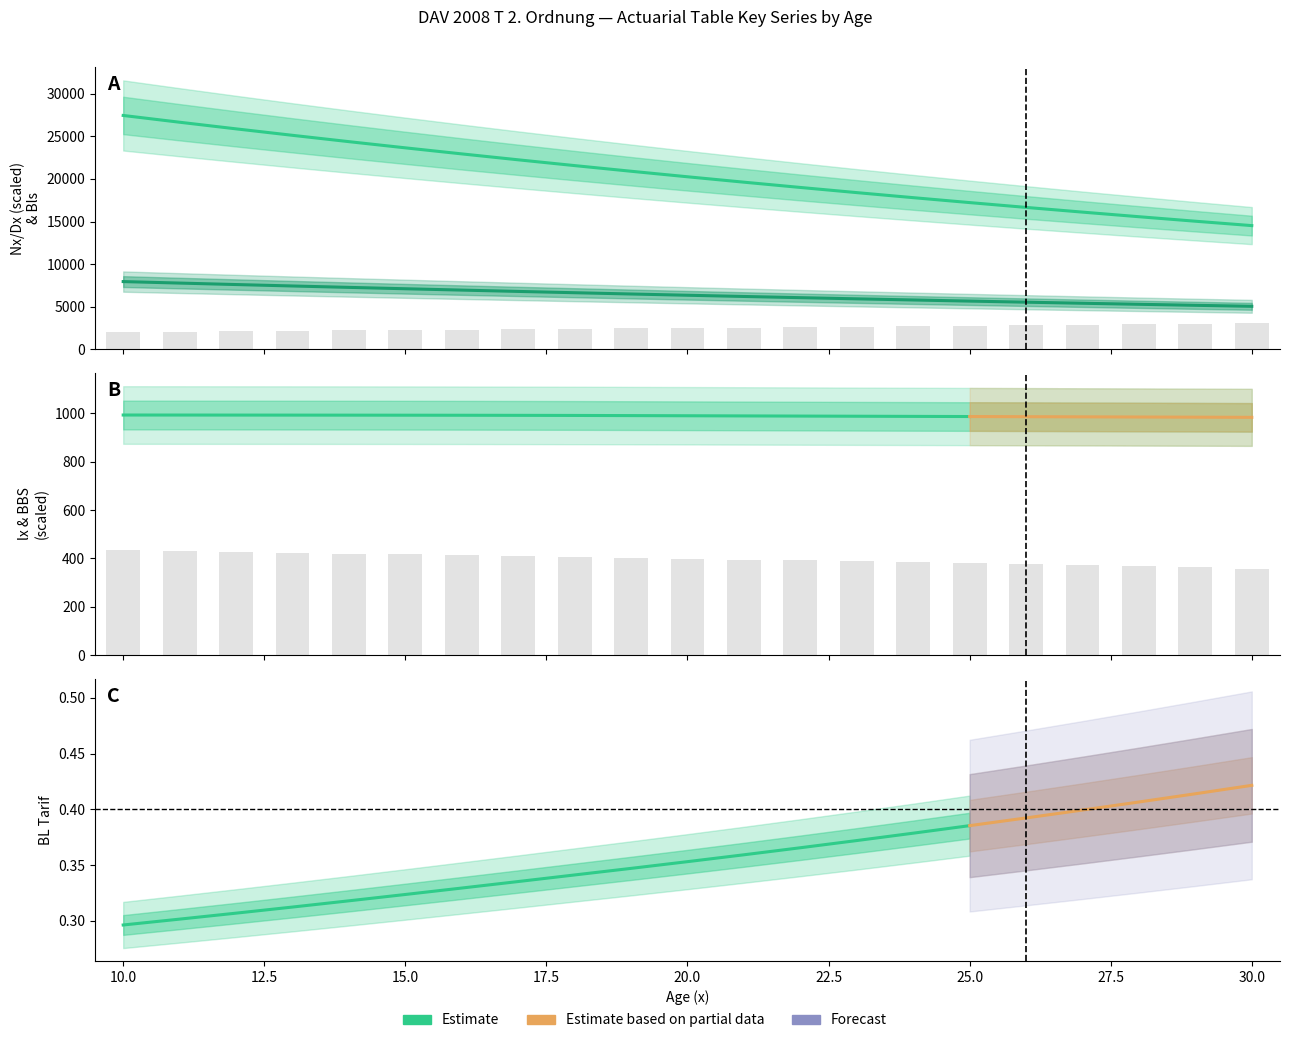

What is the value of the lx bar at the 1st from the left?

433.0